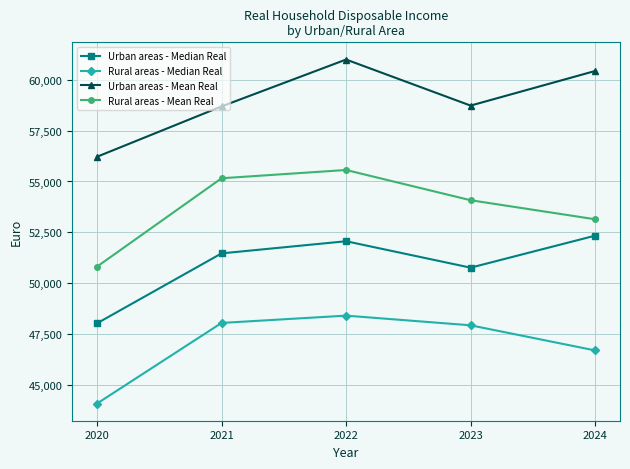

Is it true that Urban areas - Mean Real equals 15379 at 2021?

False